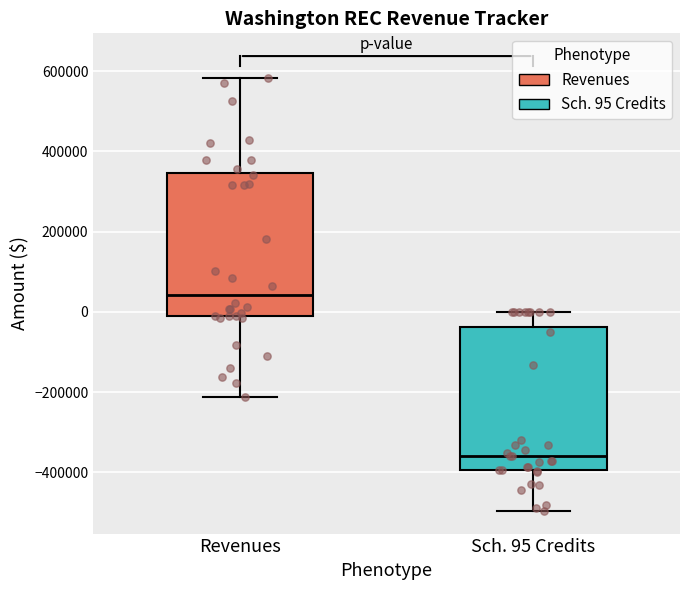

Reading left to right, transcribe this box plot: for each box, give where its median line is, the range the box spans, and where its two whiskers end, as read against the y-axis. The values are not printed on the chart, so give them approximately, as read against the axis.

Revenues: median 40000, box -20000 to 340000, whiskers -220000 to 580000
Sch. 95 Credits: median -360000, box -400000 to -40000, whiskers -500000 to 0